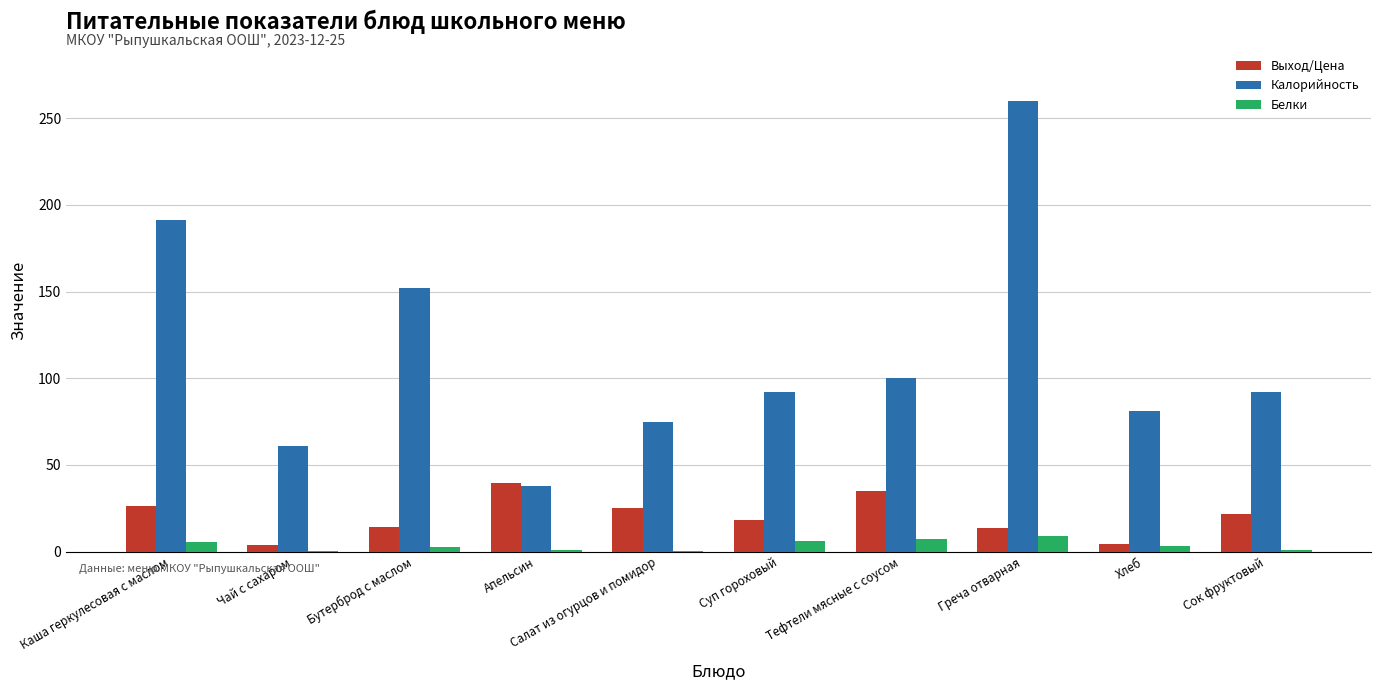

Is it true that Выход/Цена equals 13.5 at Греча отварная?

True